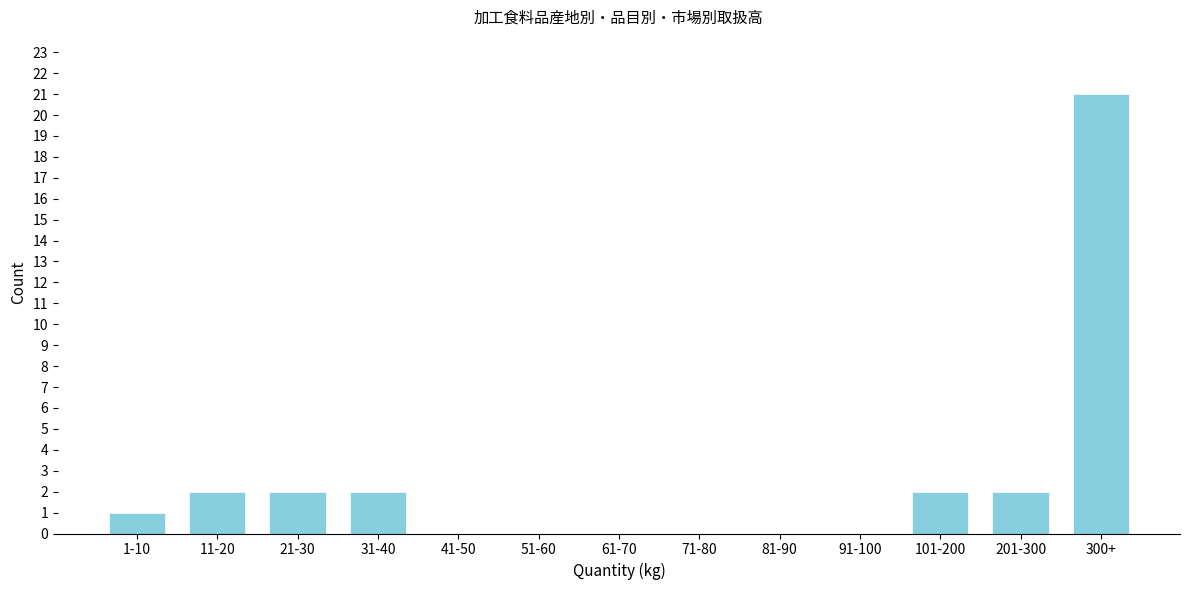

Reading right to left, what are all the values shown in this chart?

300+=21	201-300=2	101-200=2	91-100=0	81-90=0	71-80=0	61-70=0	51-60=0	41-50=0	31-40=2	21-30=2	11-20=2	1-10=1